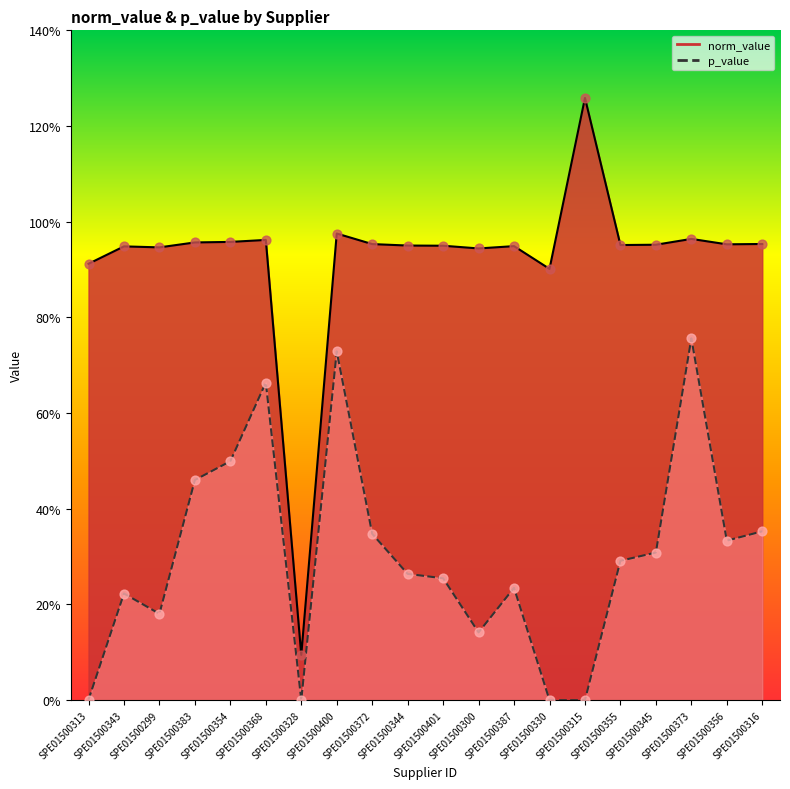

At which category is the sum across all series the highest?

SPE01500373